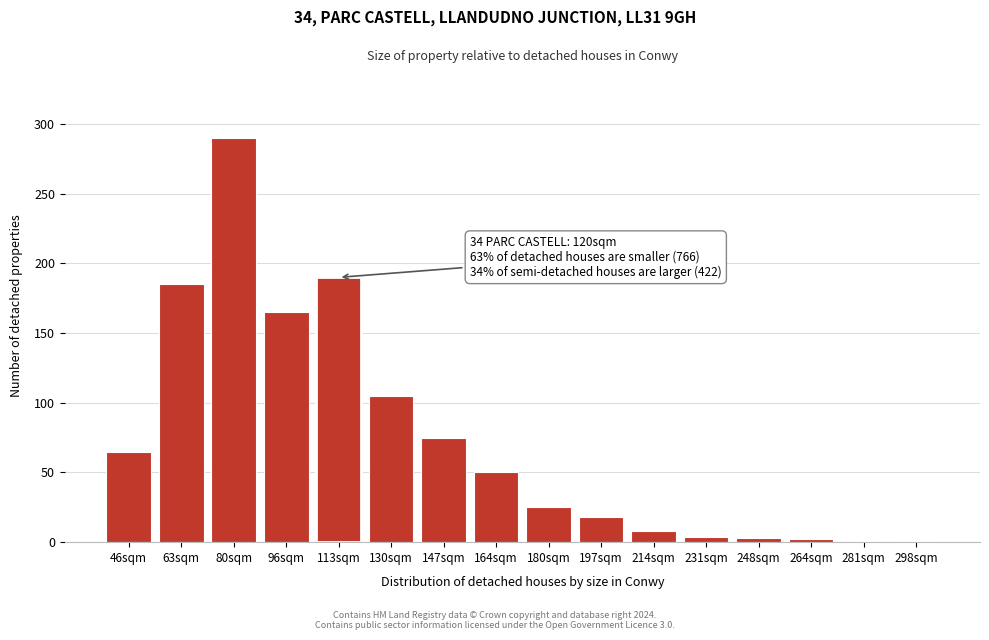

What is the sum of all values?

1187